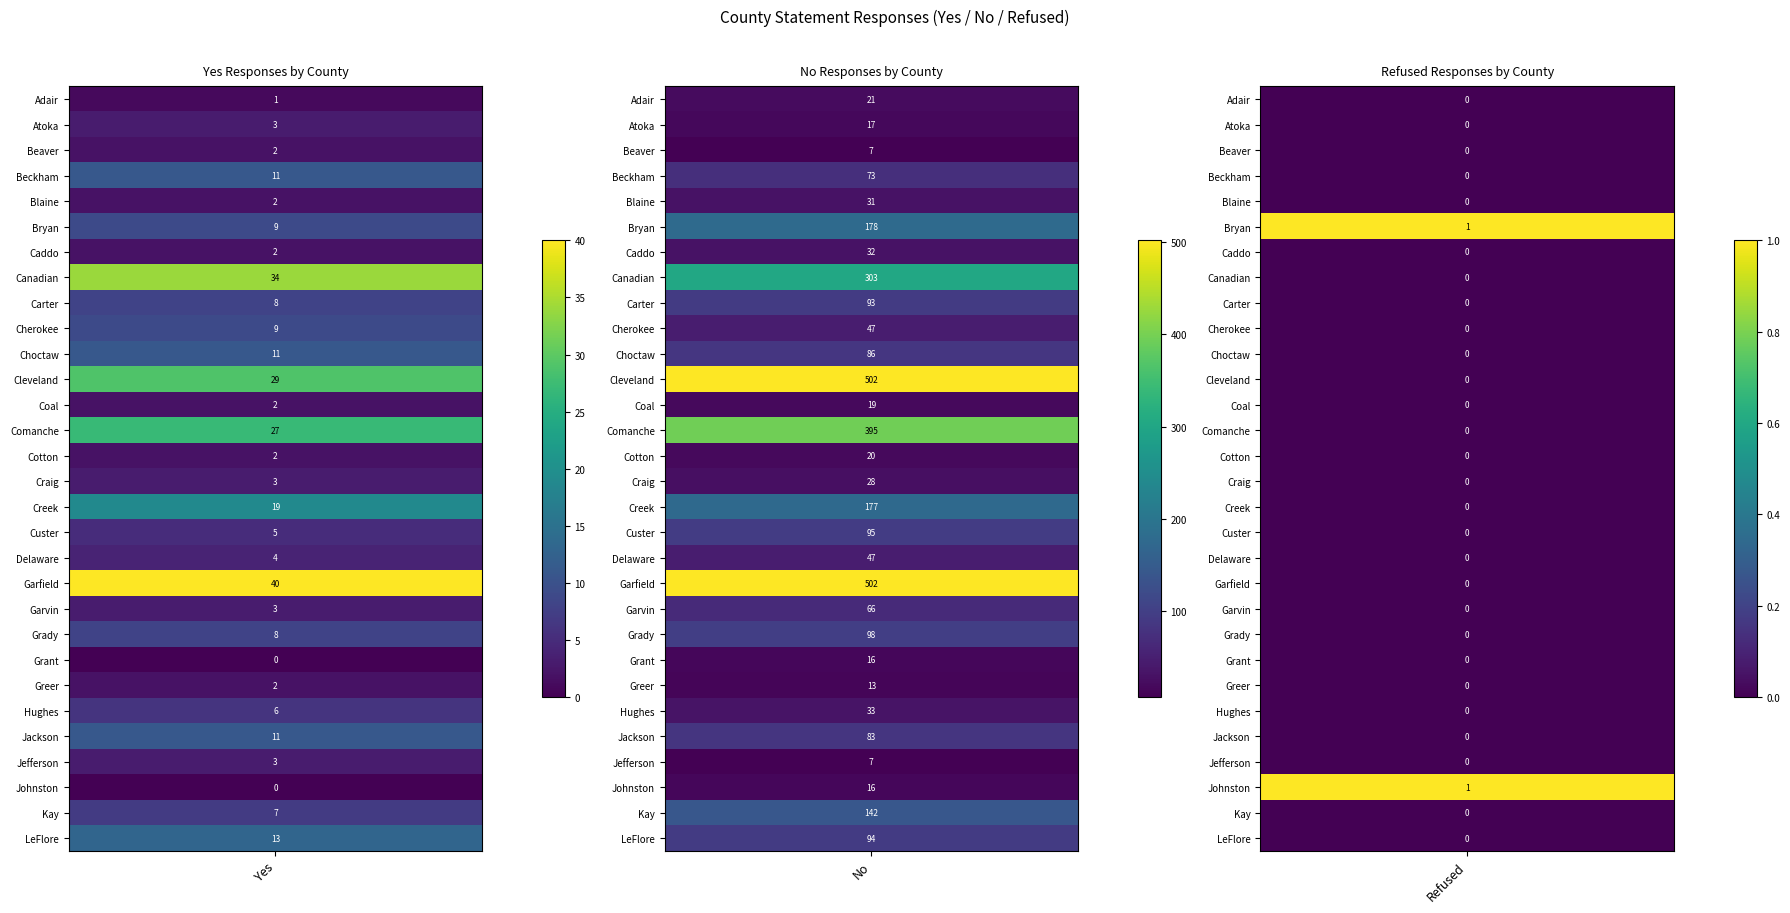

What is the difference between the maximum and minimum values in the LeFlore series?

94